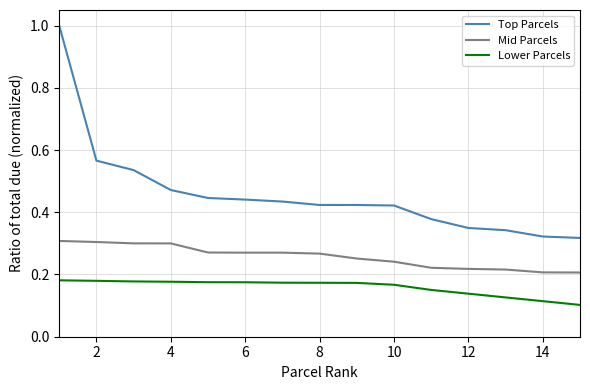

At how many categories does at least one series exceed 0?

15